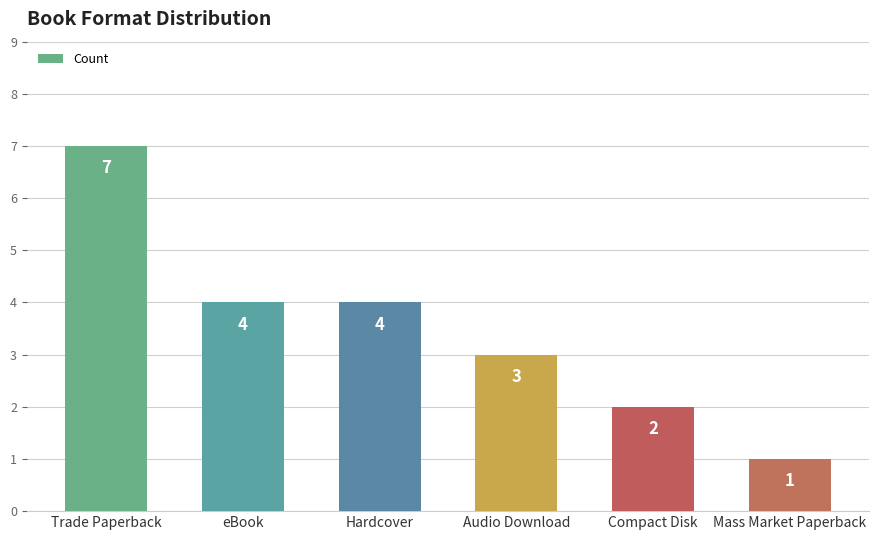

Which label corresponds to the smallest value in the chart?

Mass Market Paperback